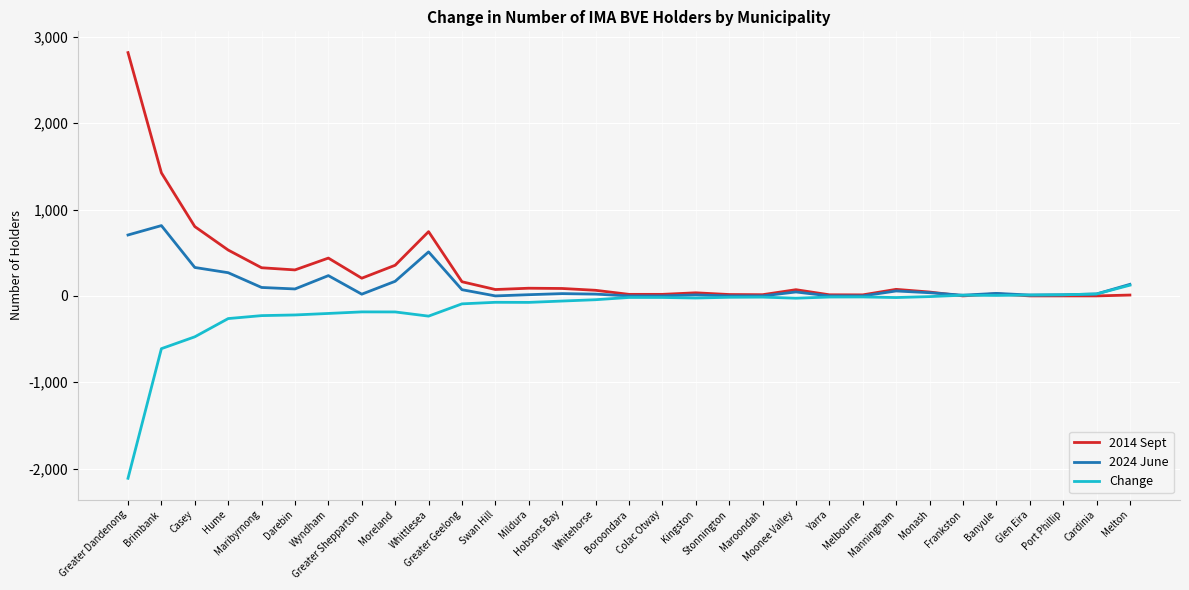

At which label does 2014 Sept first exceed 72?

Greater Dandenong